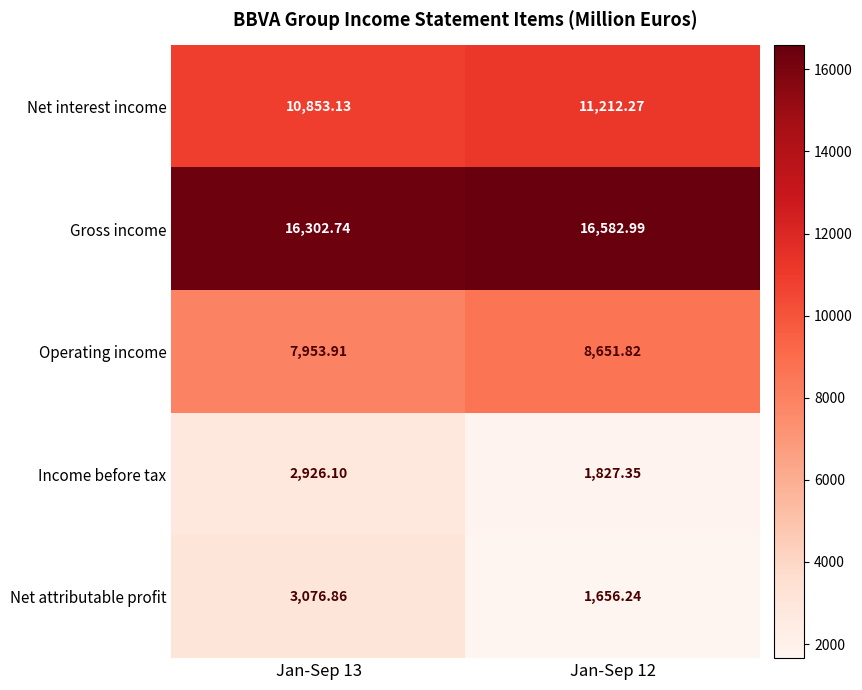

What is the smallest value displayed?

1656.2